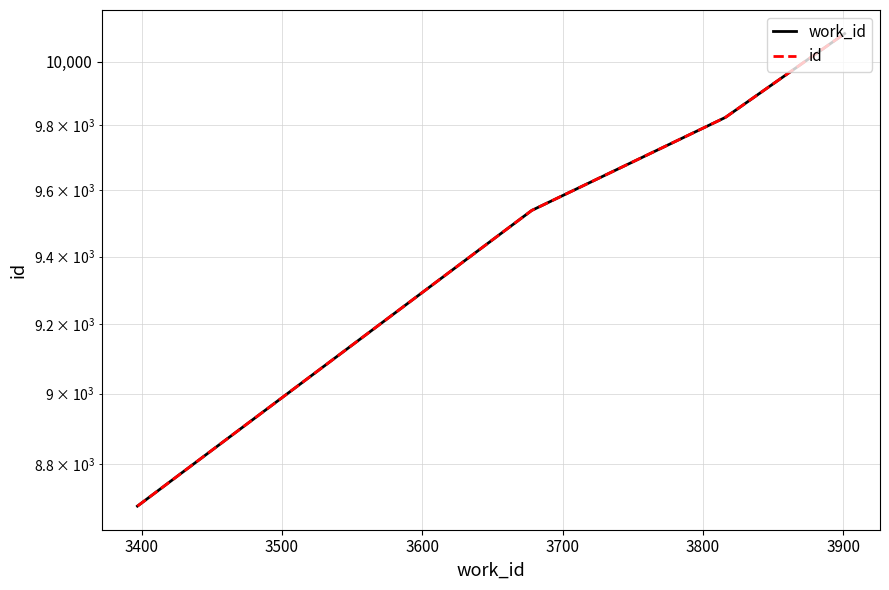

What are all the series names shown in the legend?

work_id, id